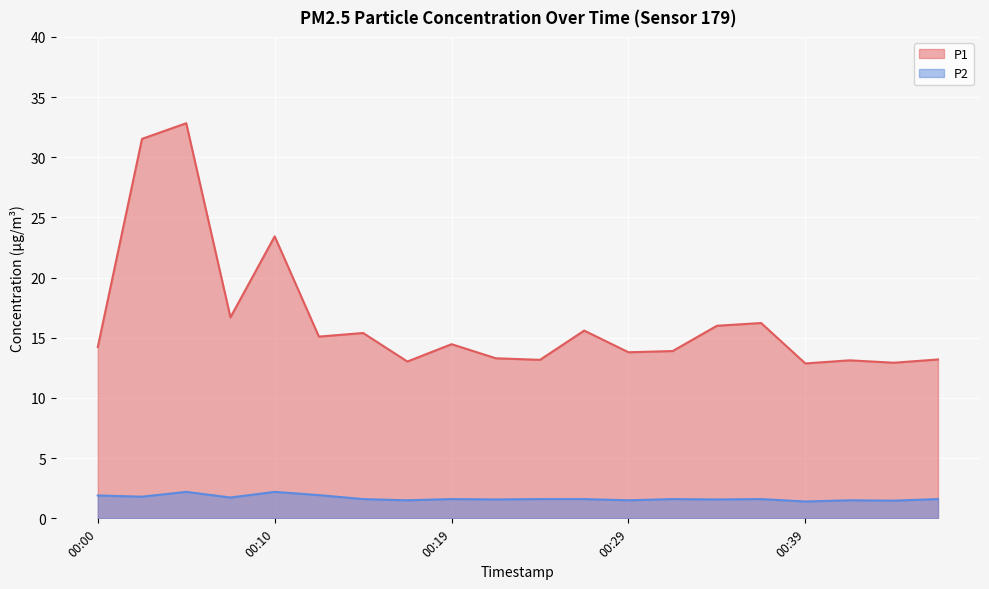

In P1, how many points are lower than both neighbors (excluding endpoints)?

7